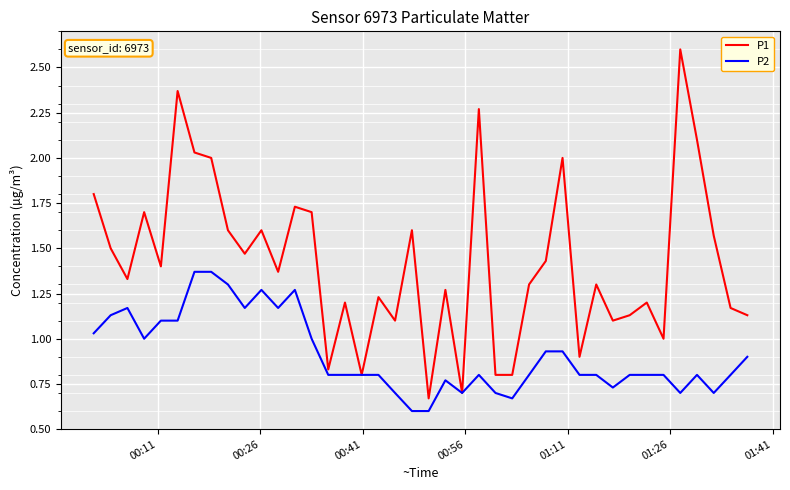

What is the maximum value shown in the chart?

2.6